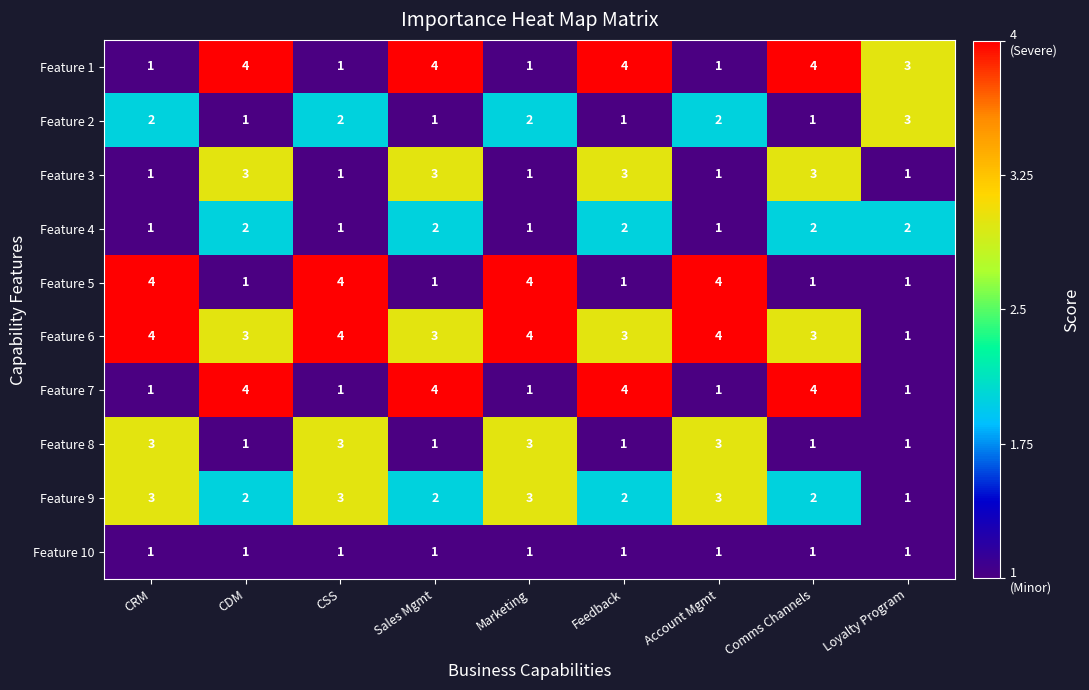

Is the value of Feature 8 at CSS greater than the value of Feature 10 at CRM?

Yes